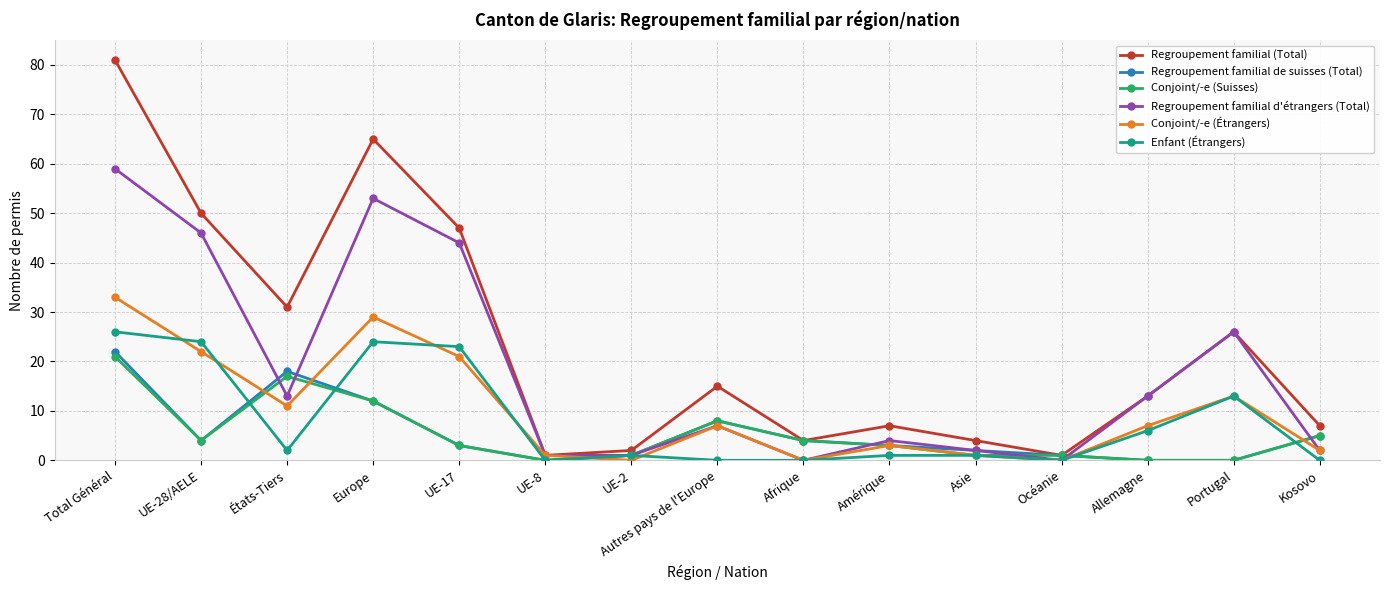

At which label does Regroupement familial (Total) first exceed 13?

Total Général